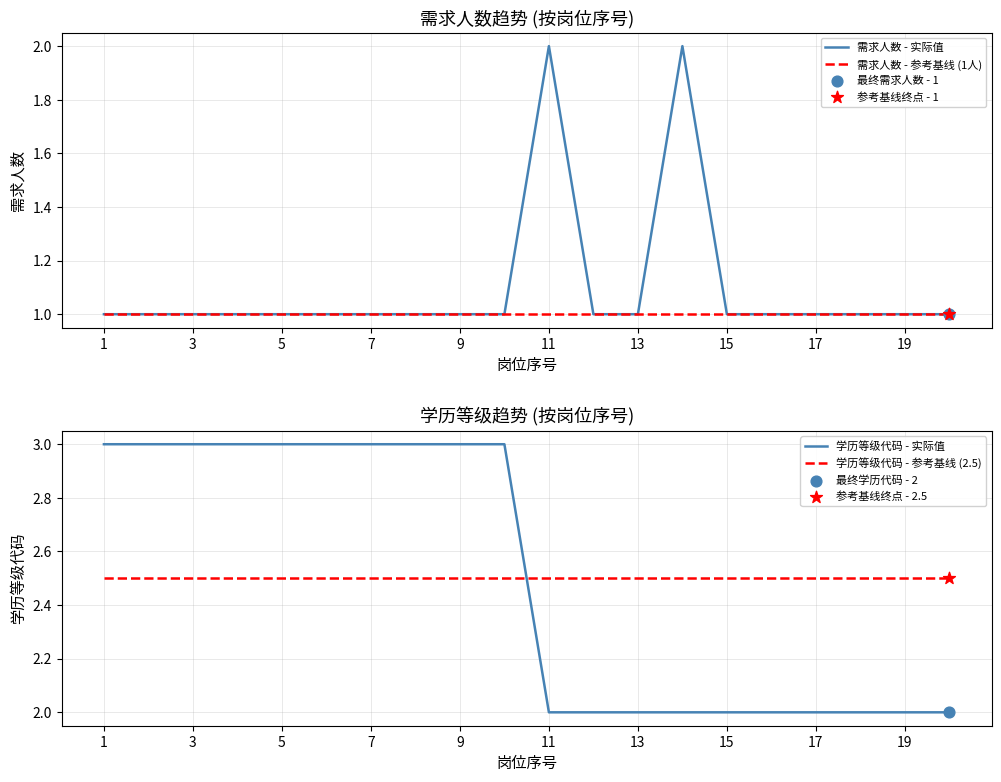

Which series reaches the minimum Y coordinate?

需求人数 - 实际值